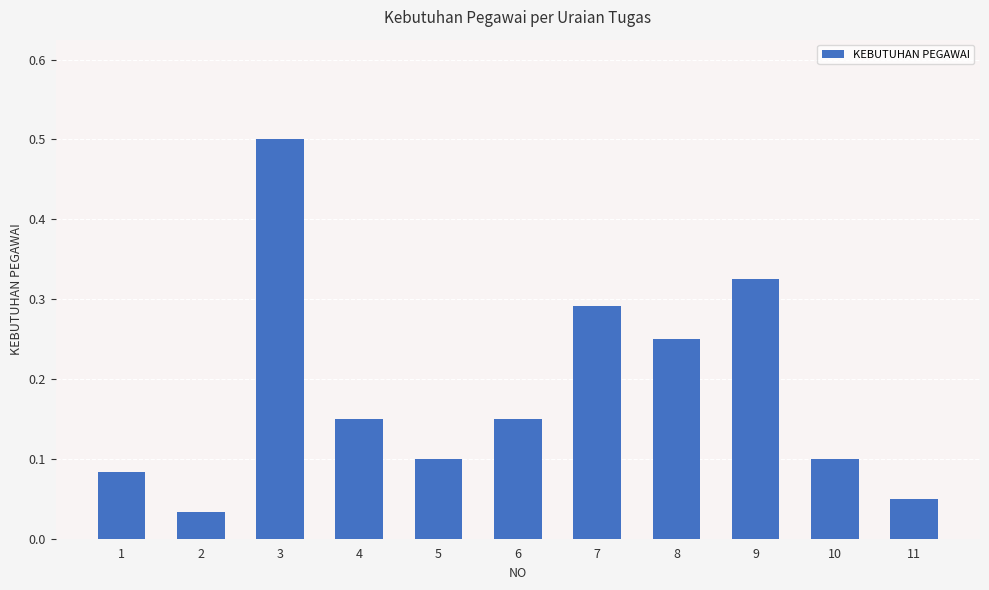

How many bars are there in total?

11